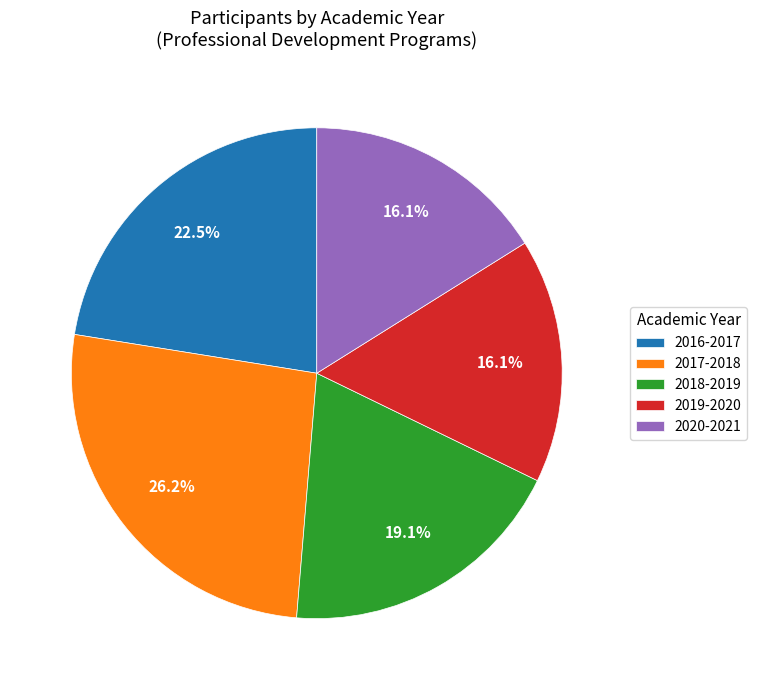

What is the ratio of the value at 2017-2018 to the value at 2019-2020?

1.6